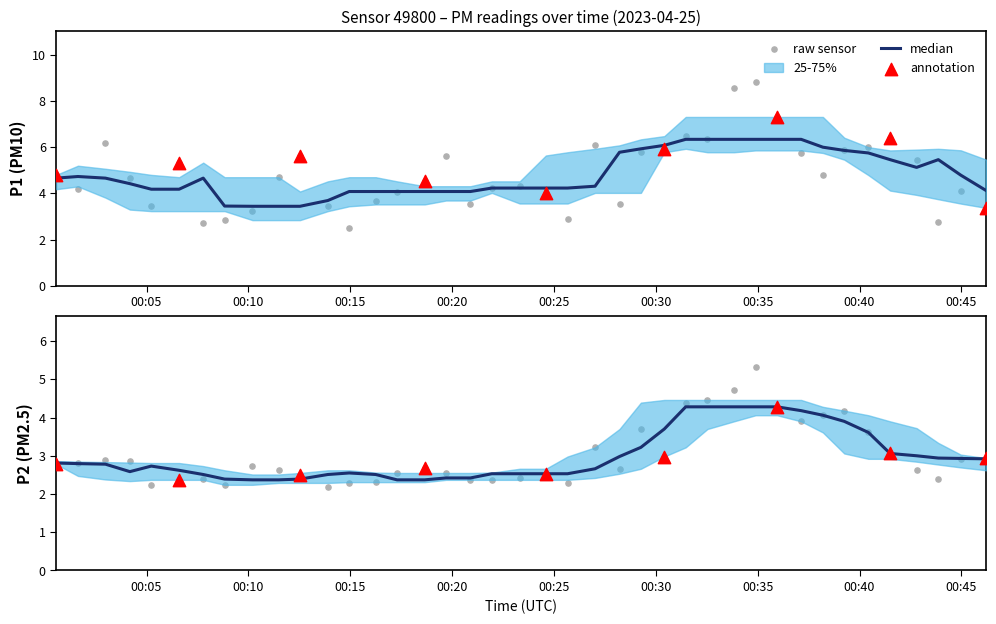

At how many categories does at least one series exceed 7?

3